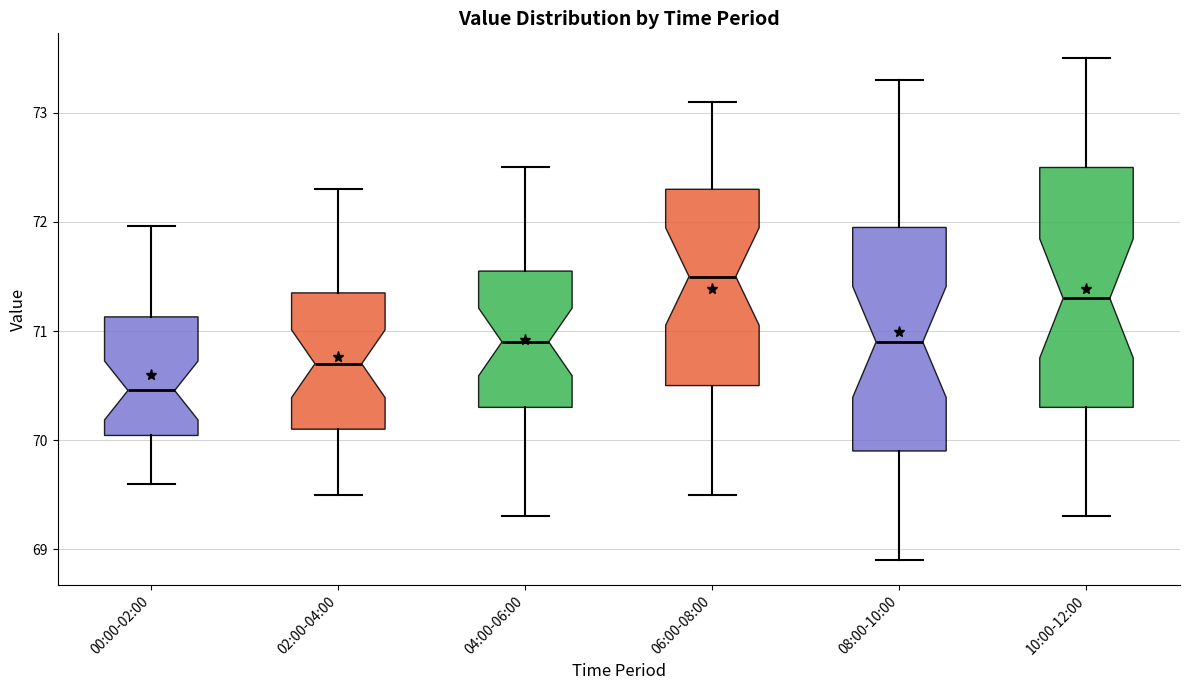

Which box's median line is the lowest?

00:00-02:00